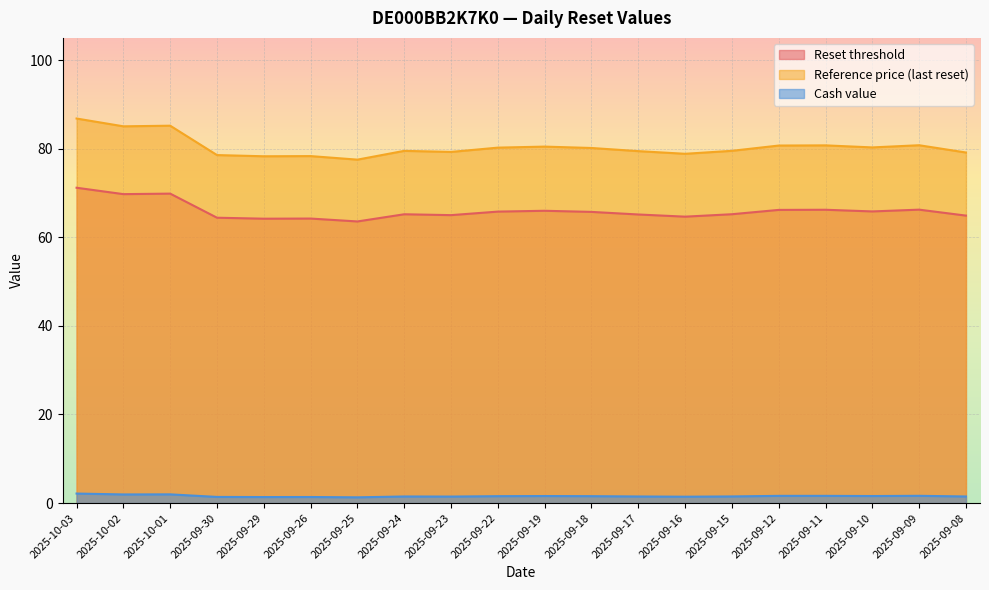

Where is Reset threshold nearest to the value 67?

2025-09-09